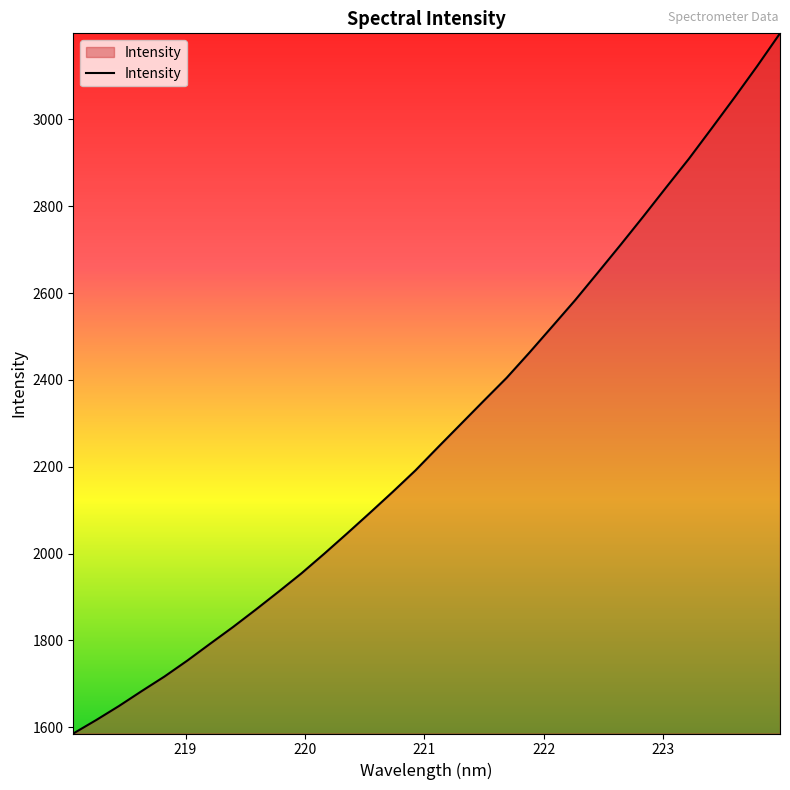

What is the difference between the maximum and minimum values?

1612.8